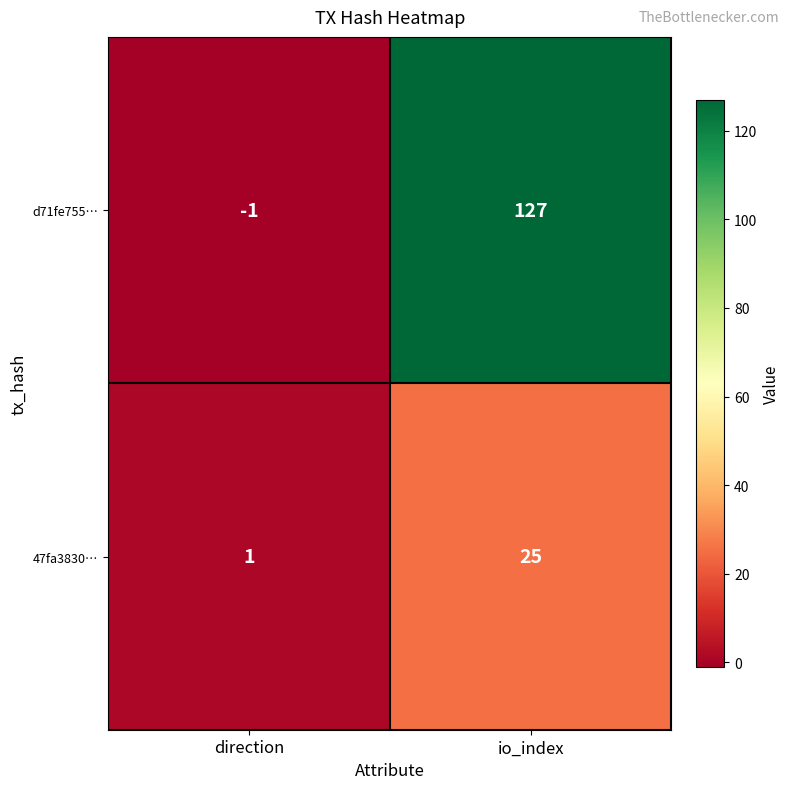

Rank the series at io_index from lowest to highest value.

47fa3830…, d71fe755…